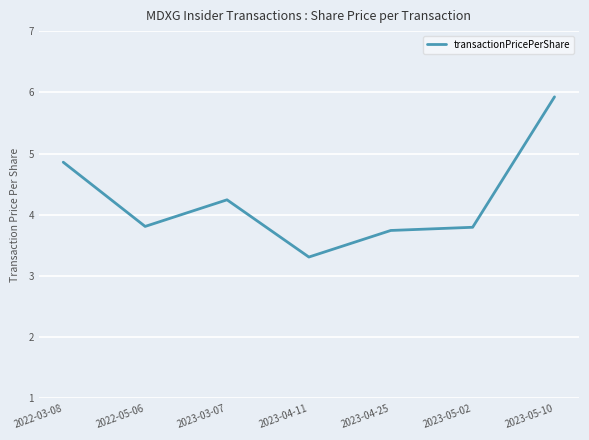

Reading left to right, extract all data points from this chart.

2022-03-08=4.9	2022-05-06=3.8	2023-03-07=4.2	2023-04-11=3.3	2023-04-25=3.7	2023-05-02=3.8	2023-05-10=5.9